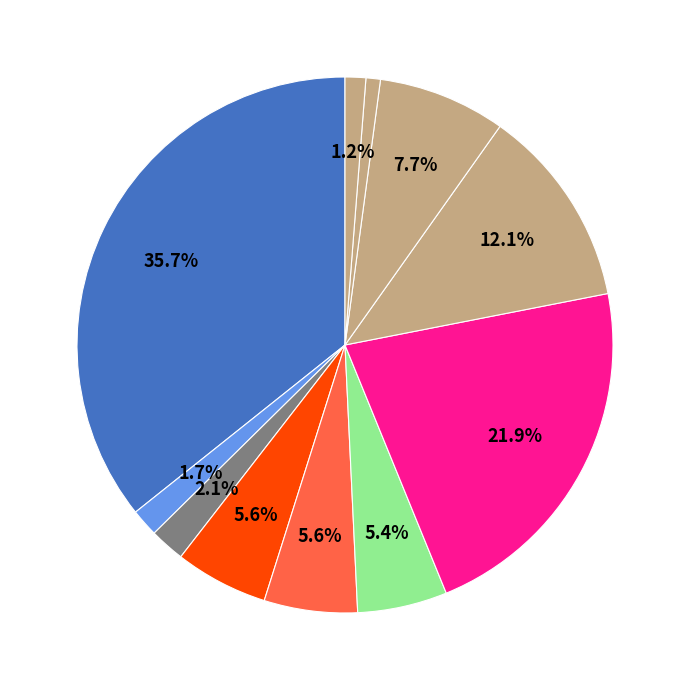

Count the number of slices in the pie.

11